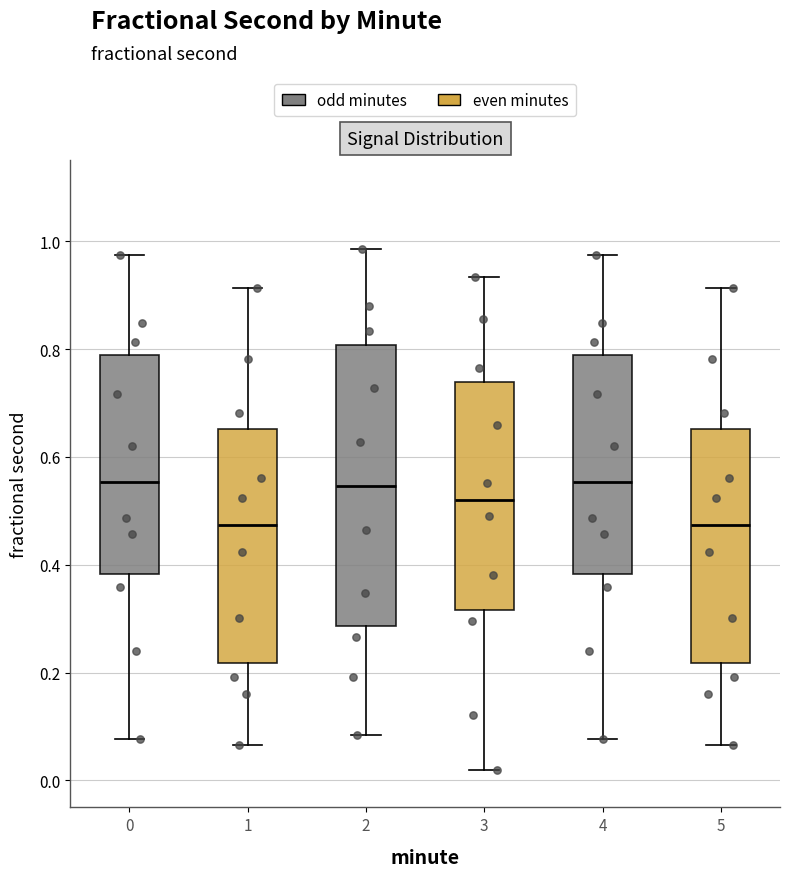

Reading left to right, read every box against the y-axis: the position of its median line, the range the box covers, and the ends of its whiskers. The values are not printed on the chart, so give them approximately, as read against the axis.

0: median 0.56, box 0.38 to 0.78, whiskers 0.08 to 0.98
1: median 0.48, box 0.22 to 0.66, whiskers 0.06 to 0.92
2: median 0.54, box 0.28 to 0.80, whiskers 0.08 to 0.98
3: median 0.52, box 0.32 to 0.74, whiskers 0.02 to 0.94
4: median 0.56, box 0.38 to 0.78, whiskers 0.08 to 0.98
5: median 0.48, box 0.22 to 0.66, whiskers 0.06 to 0.92